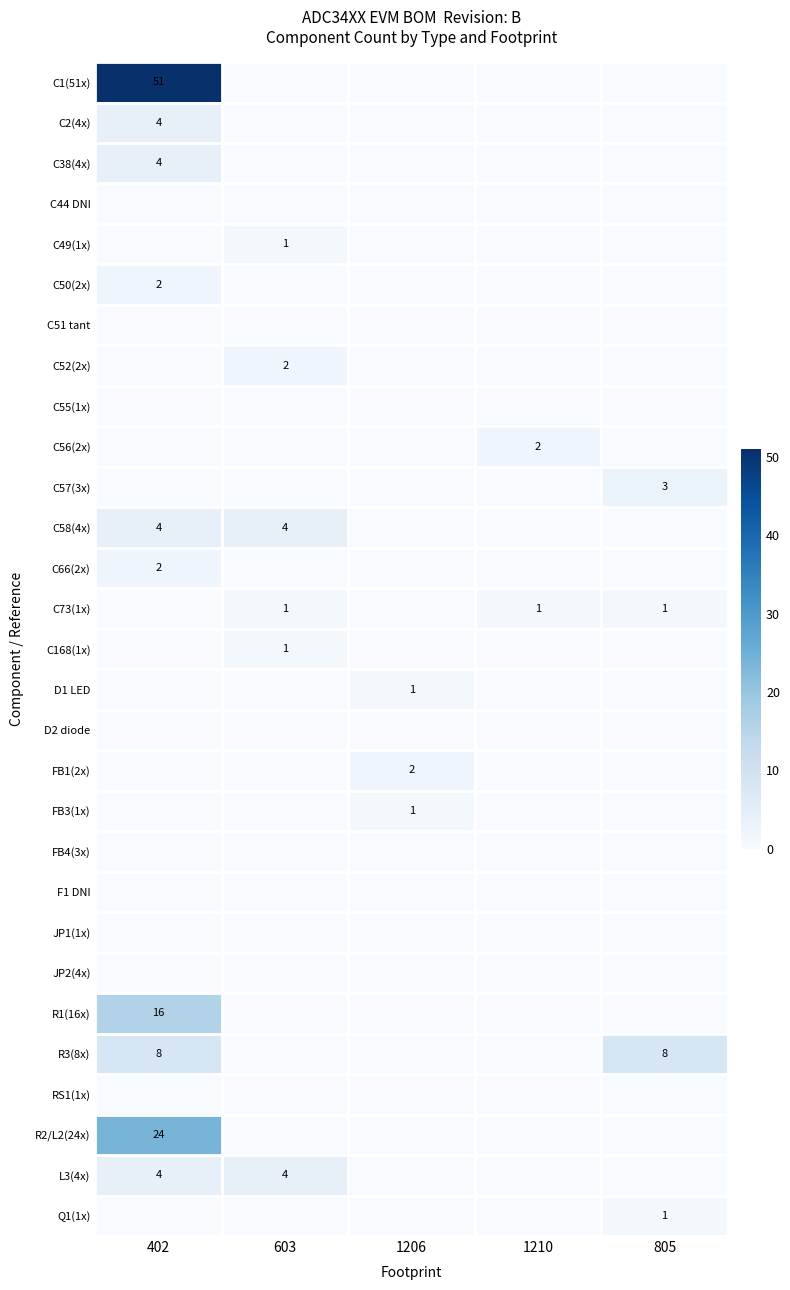

The C50(2x) series shows 3 at 402. True or false?

False